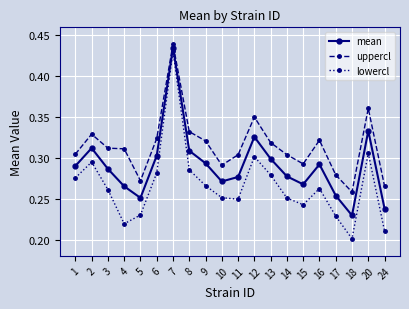

Rank the series at 15 from lowest to highest value.

lowercl, mean, uppercl